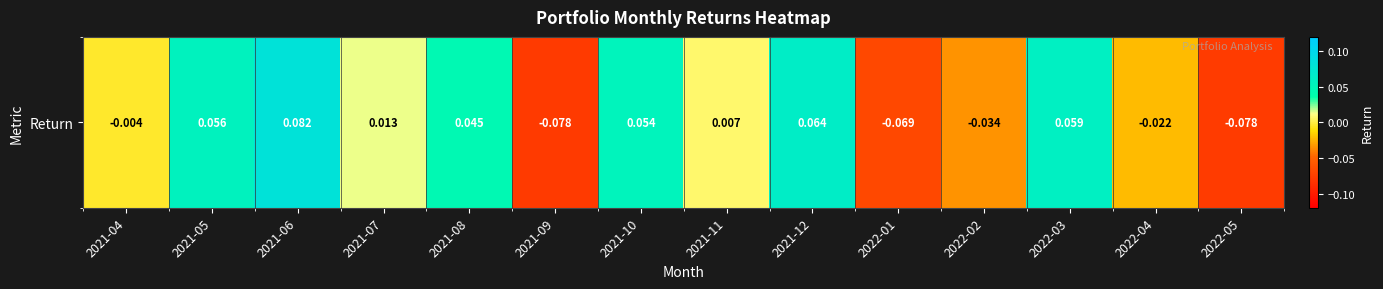

How many data points are less than 0?

6